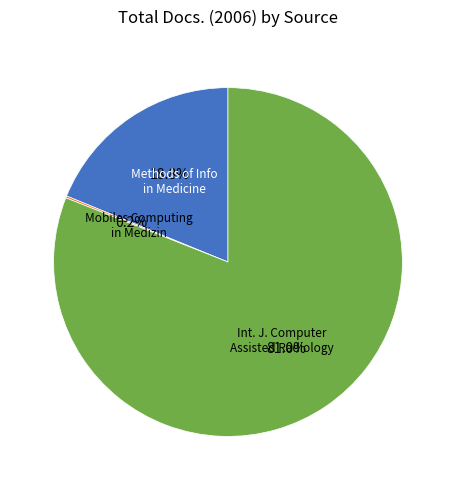

Is there a majority slice in this chart?

Yes